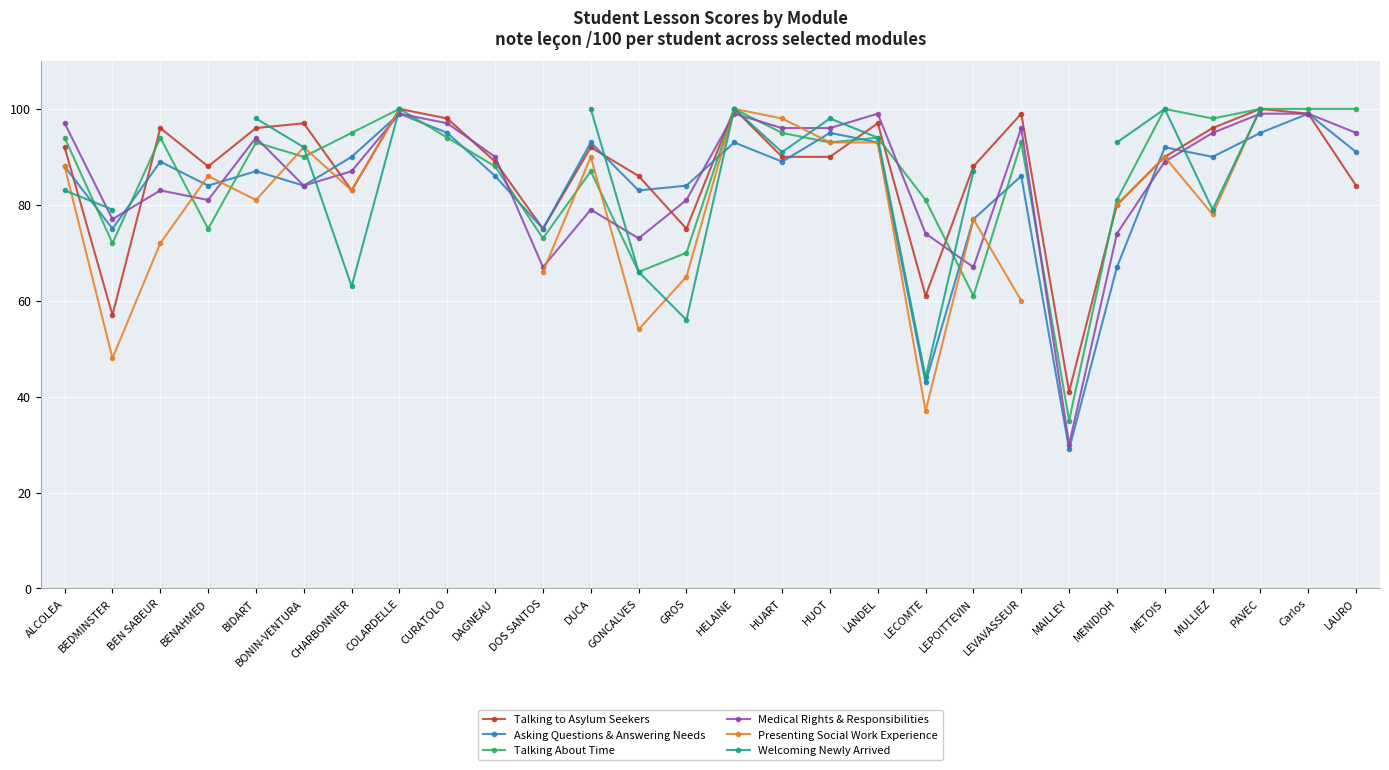

Which label corresponds to the smallest value in the chart?

MAILLEY